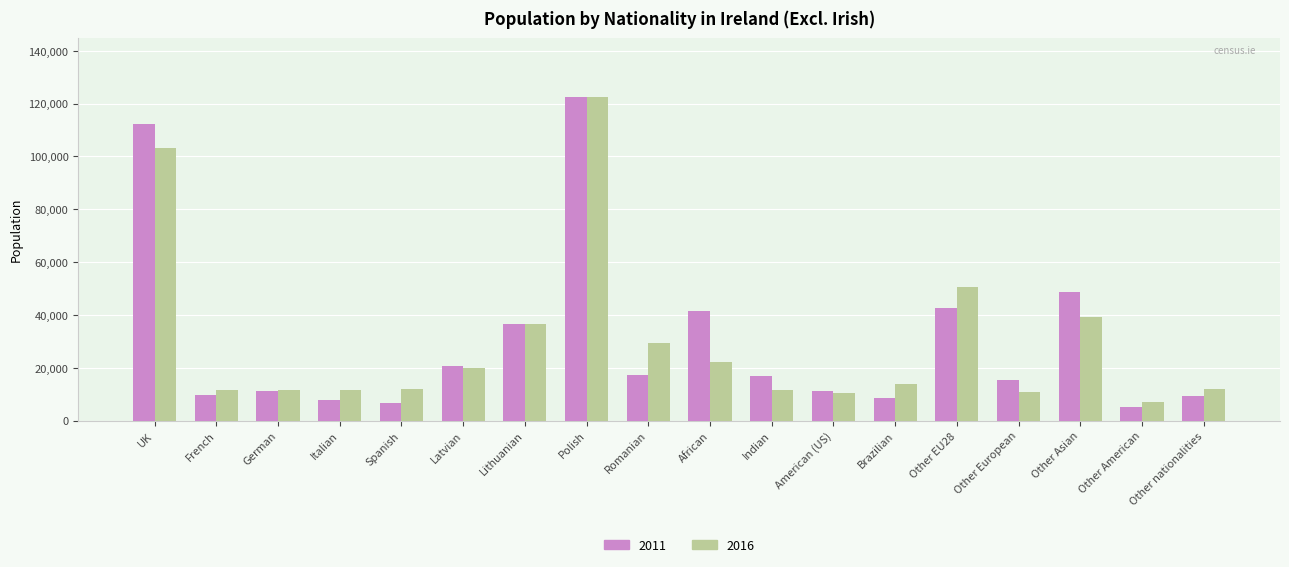

What is the total value across all series at Indian?

28451